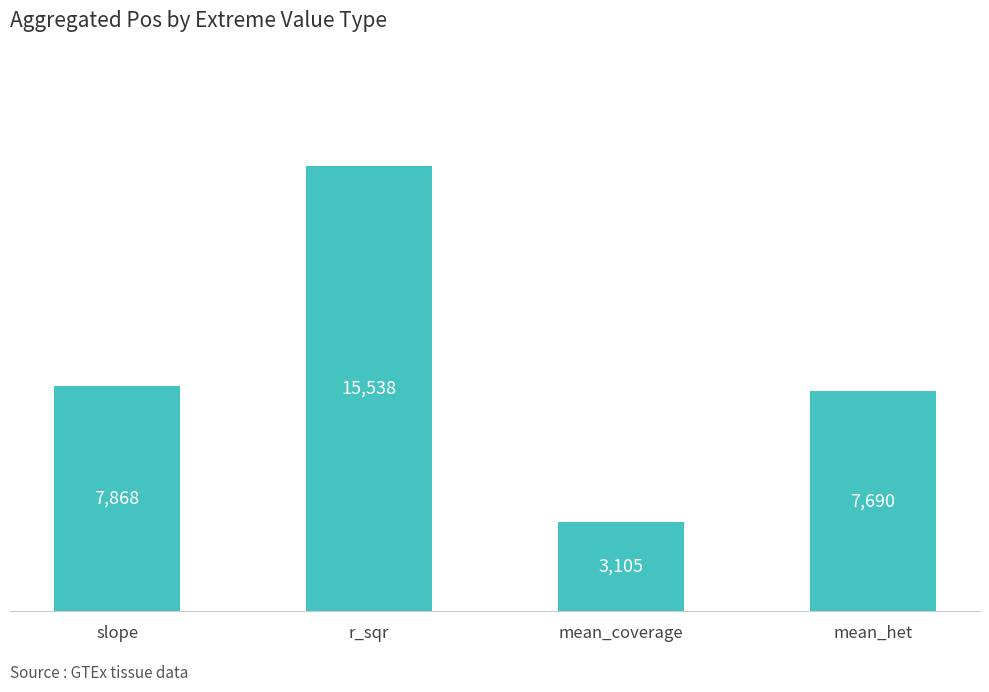

At which category does the chart reach its minimum across all series?

mean_coverage